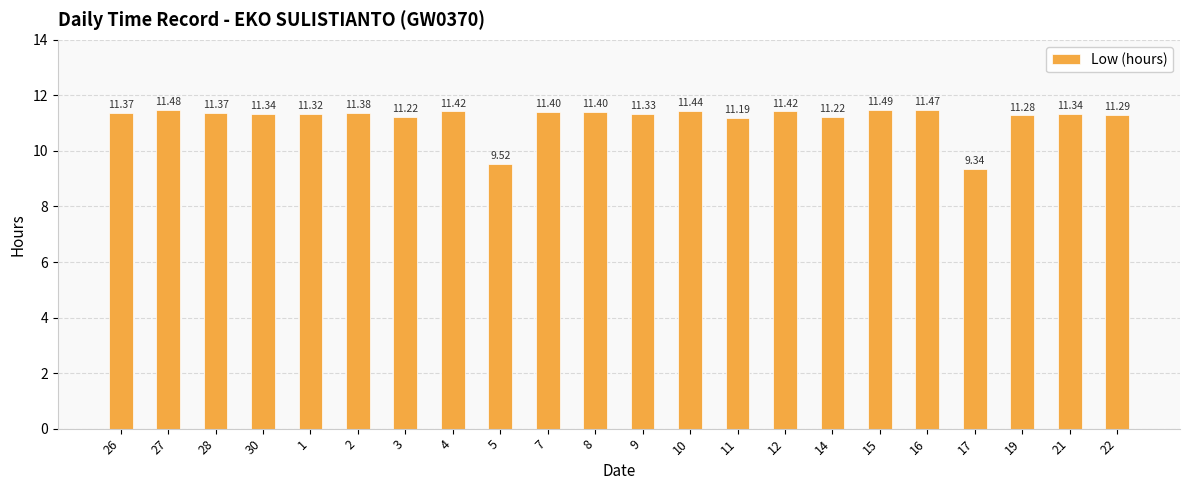

Reading left to right, transcribe all the data shown in this chart.

11.4	11.5	11.4	11.3	11.3	11.4	11.2	11.4	9.5	11.4	11.4	11.3	11.4	11.2	11.4	11.2	11.5	11.5	9.3	11.3	11.3	11.3